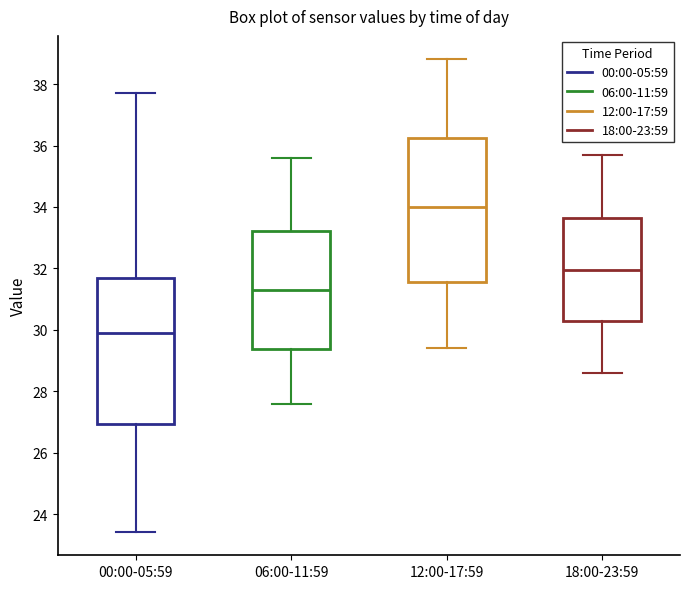

Which box's median line is the highest?

12:00-17:59